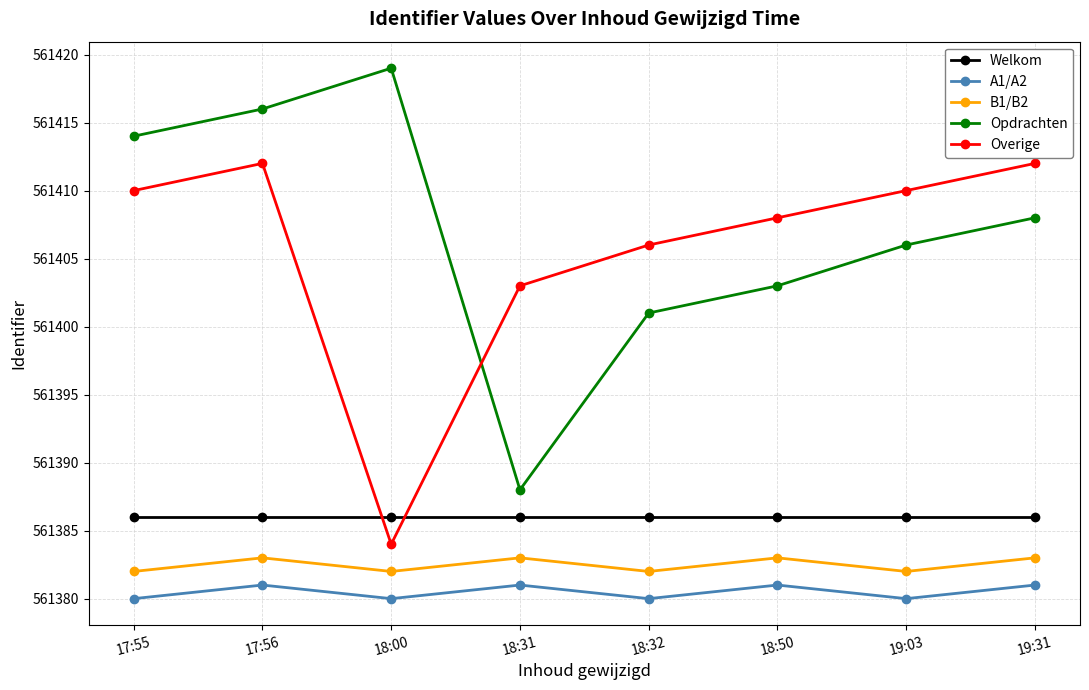

True or false: A1/A2 and B1/B2 cross at least once.

False